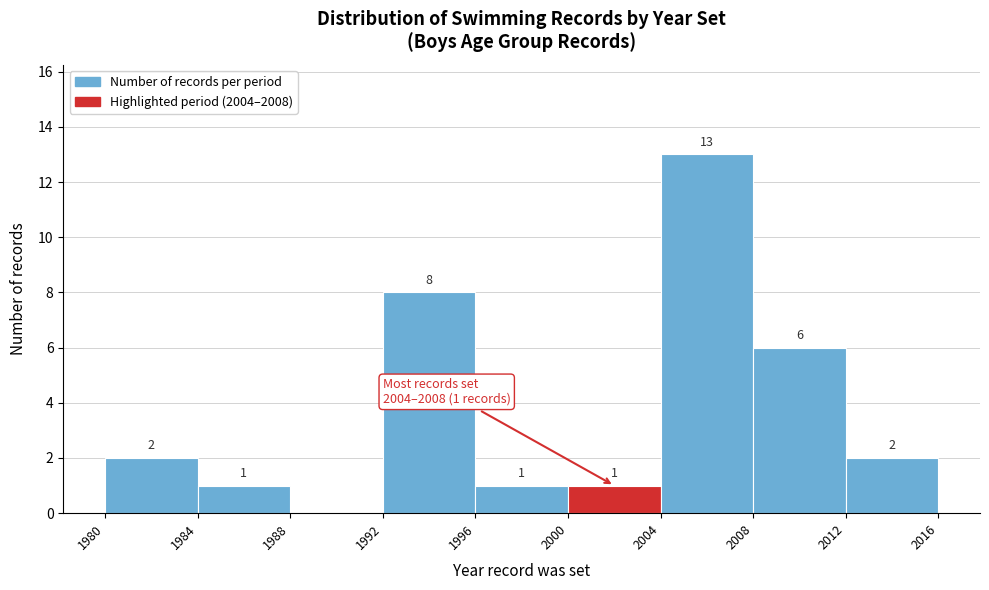

Over which range of the x-axis is the bar tallest?

2004 to 2008